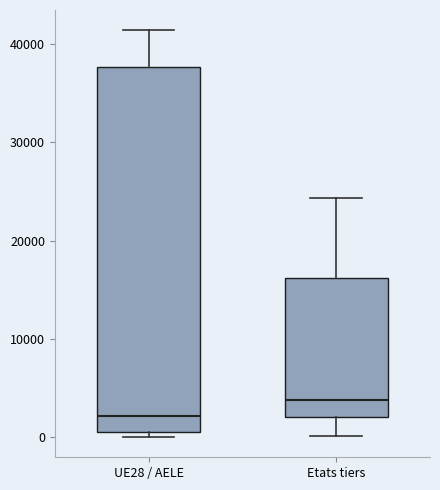

Reading left to right, transcribe this box plot: for each box, give where its median line is, the range the box spans, and where its two whiskers end, as read against the y-axis. The values are not printed on the chart, so give them approximately, as read against the axis.

UE28 / AELE: median 2000, box 1000 to 38000, whiskers 0 to 41000
Etats tiers: median 4000, box 2000 to 16000, whiskers 0 to 24000